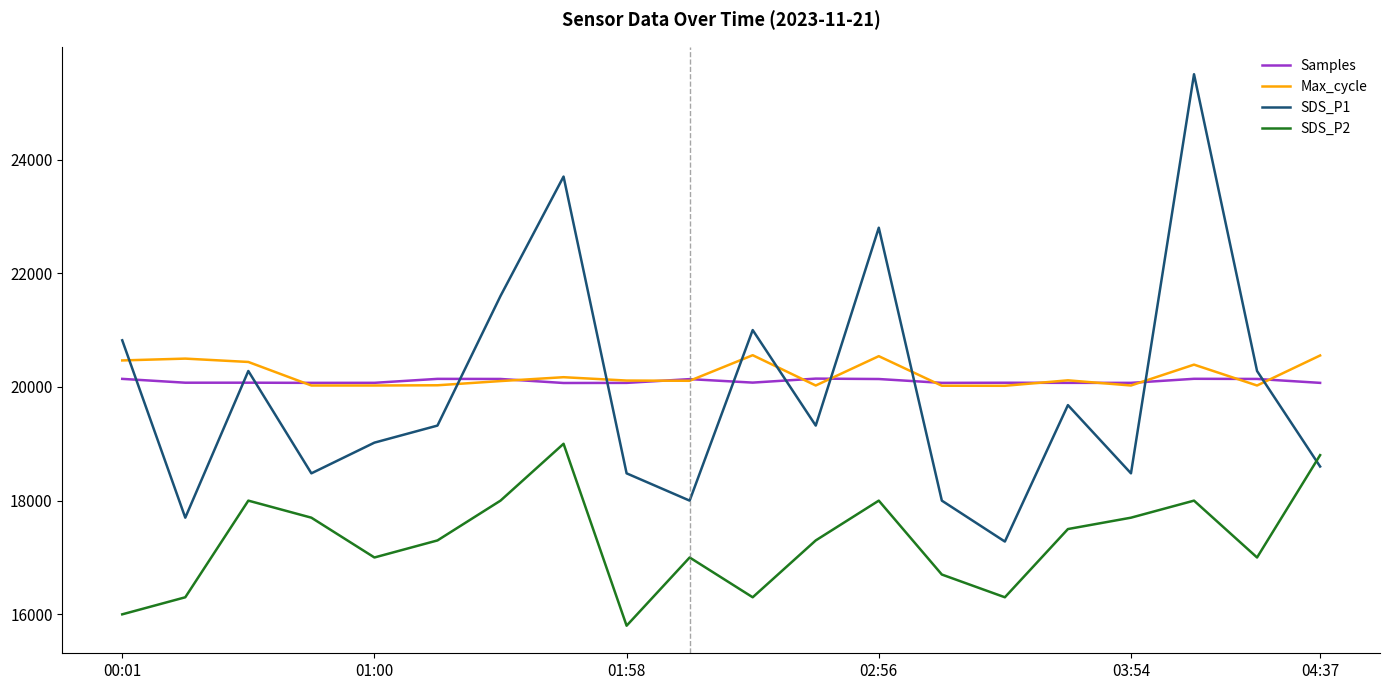

After their last crossing, which series has the higher values: SDS_P1 or Max_cycle?

Max_cycle